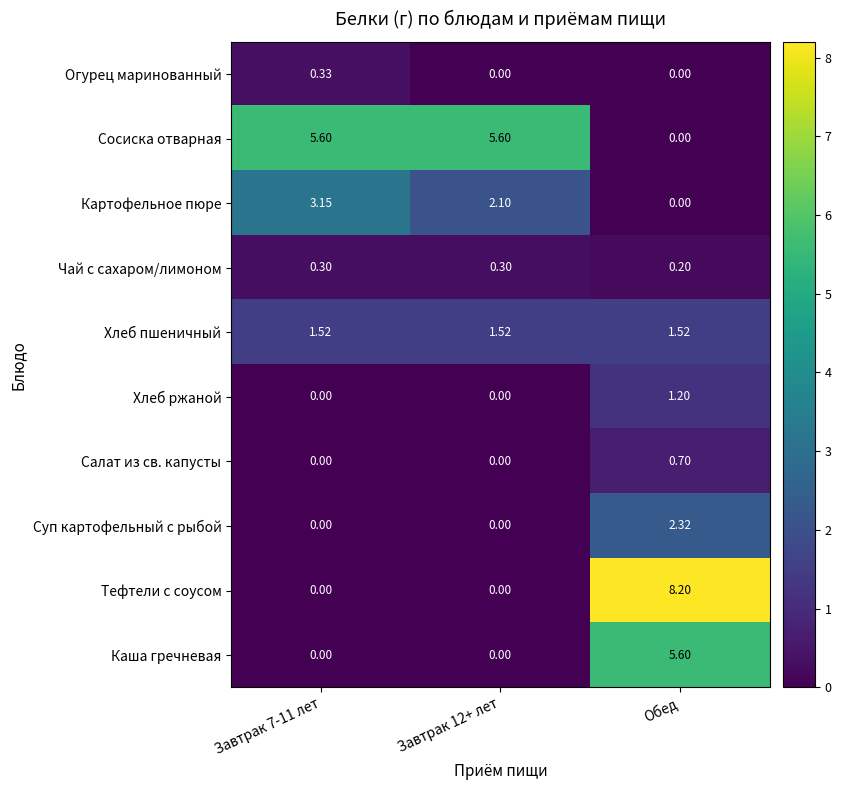

What is the total value across all series at Обед?

19.7